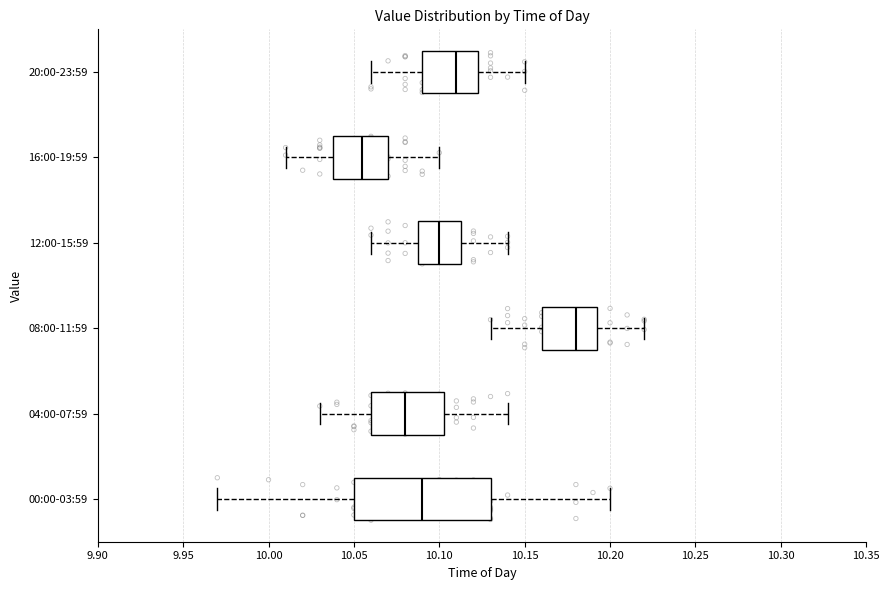

Reading bottom to top, transcribe this box plot: for each box, give where its median line is, the range the box spans, and where its two whiskers end, as read against the x-axis. The values are not printed on the chart, so give them approximately, as read against the axis.

00:00-03:59: median 10.090, box 10.050 to 10.130, whiskers 9.970 to 10.200
04:00-07:59: median 10.080, box 10.060 to 10.105, whiskers 10.030 to 10.140
08:00-11:59: median 10.180, box 10.160 to 10.195, whiskers 10.130 to 10.220
12:00-15:59: median 10.100, box 10.090 to 10.115, whiskers 10.060 to 10.140
16:00-19:59: median 10.055, box 10.040 to 10.070, whiskers 10.010 to 10.100
20:00-23:59: median 10.110, box 10.090 to 10.125, whiskers 10.060 to 10.150